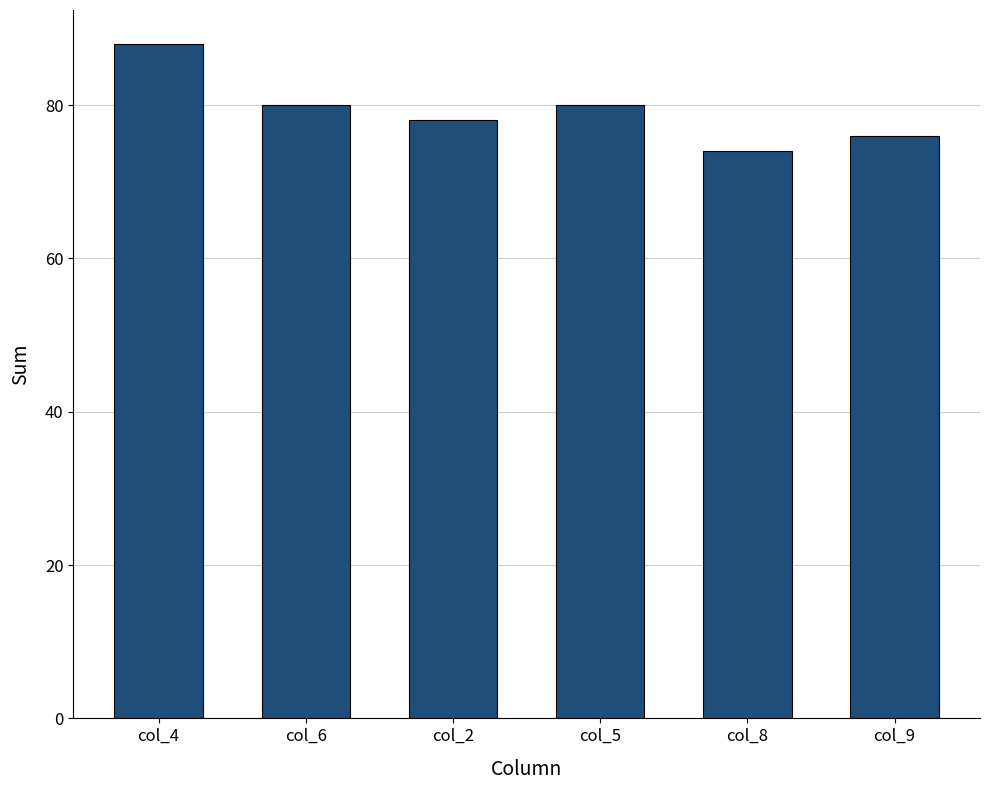

Reading left to right, extract all data points from this chart.

88	80	78	80	74	76